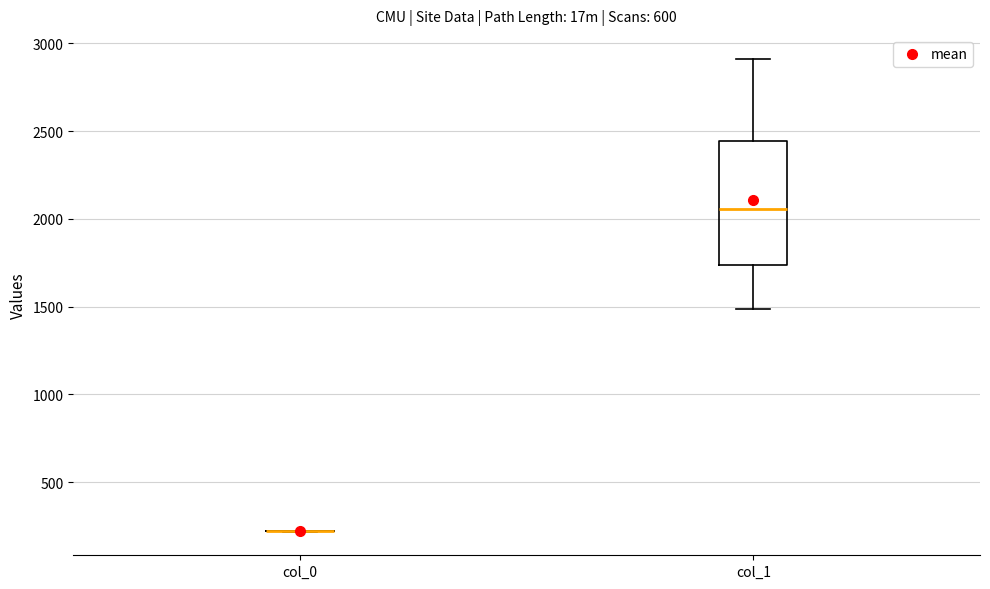

Reading left to right, read every box against the y-axis: the position of its median line, the range the box covers, and the ends of its whiskers. The values are not printed on the chart, so give them approximately, as read against the axis.

col_0: box collapsed to a line at 200, whiskers 200 to 200
col_1: median 2050, box 1750 to 2450, whiskers 1500 to 2900